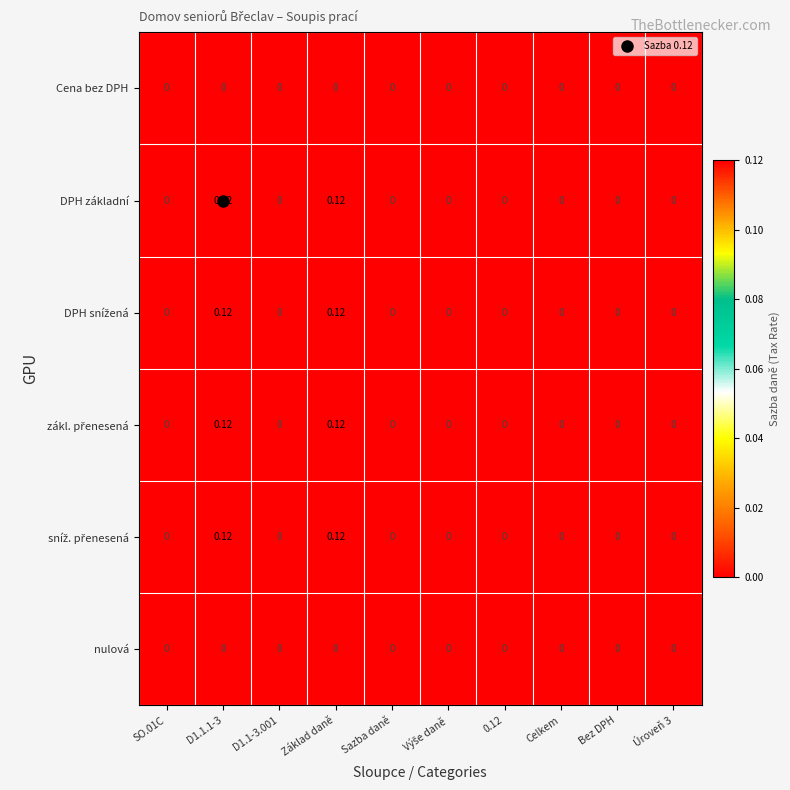

Rank the series by their maximum value, from lowest to highest.

Cena bez DPH, nulová, DPH základní, DPH snížená, zákl. přenesená, sníž. přenesená